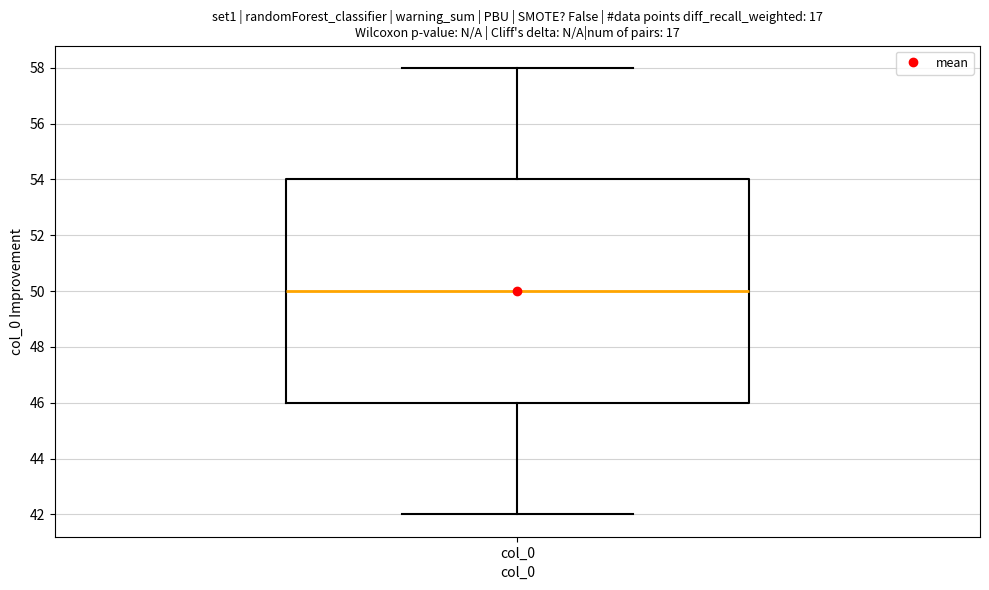

Read this box plot against the y-axis: the position of the median line, the range covered by the box, and the ends of both whiskers. The values are not printed on the chart, so give them approximately, as read against the axis.

median 50, box 46 to 54, whiskers 42 to 58